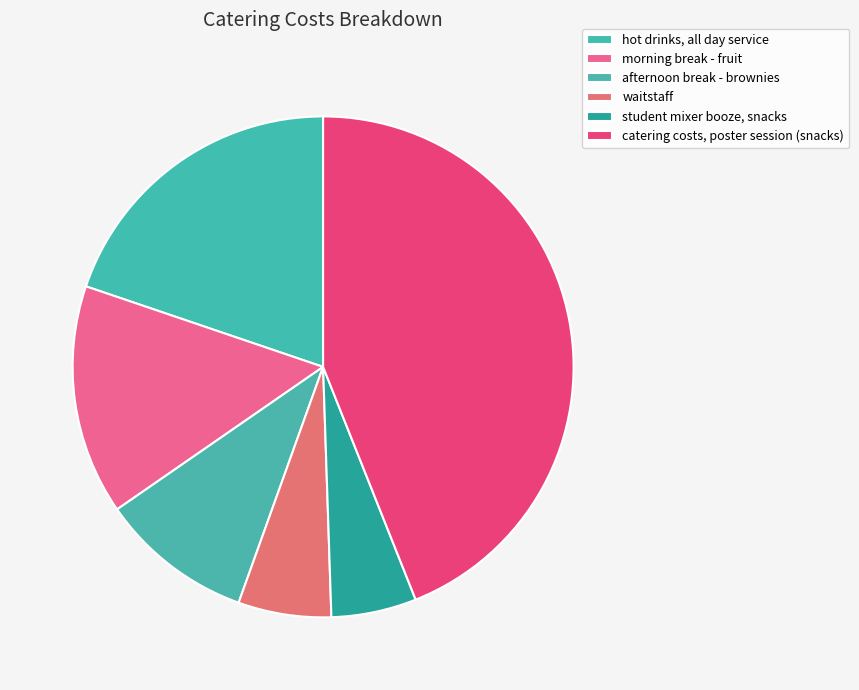

The hot drinks, all day service slice represents 7% of the pie. True or false?

False